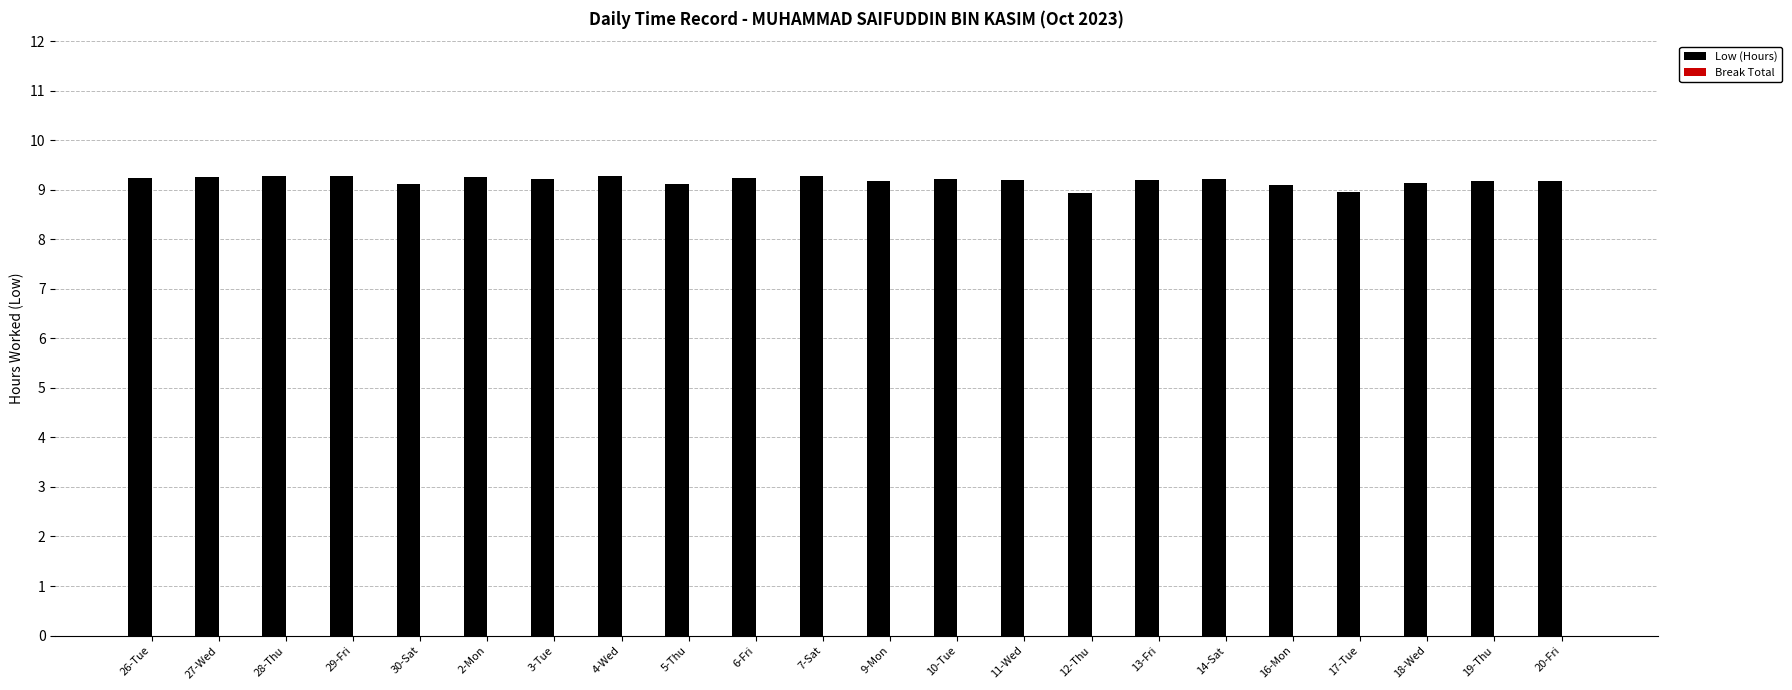

Is it true that the value at 4-Wed is 15.3?

False